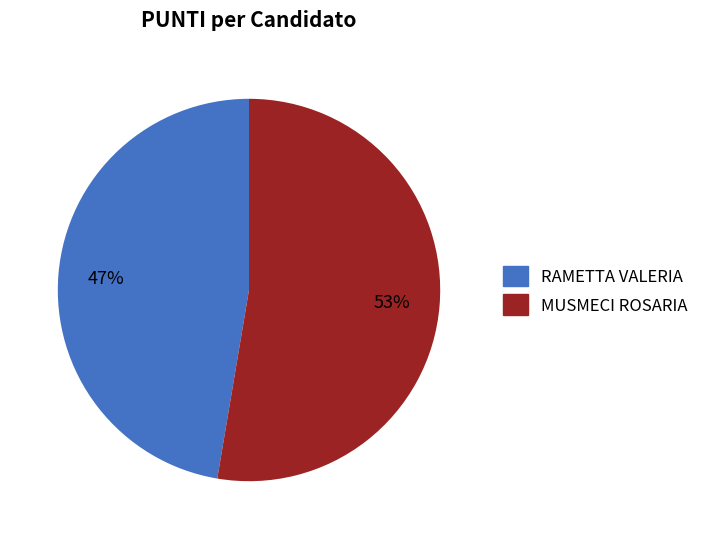

Is MUSMECI ROSARIA the majority of the pie?

Yes